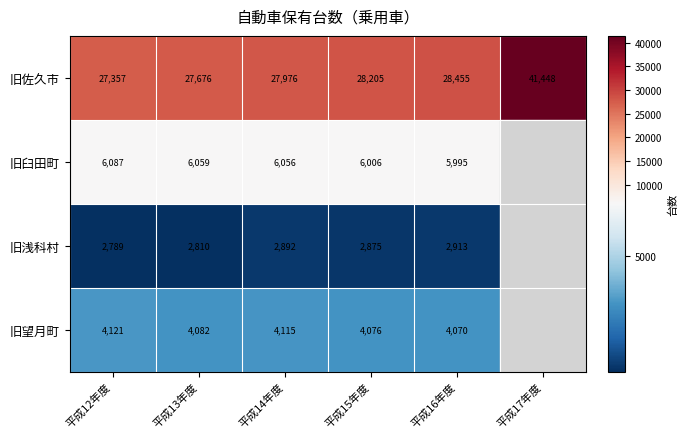

What is the sum of the 旧望月町 values at 平成15年度 and 平成16年度?

8146